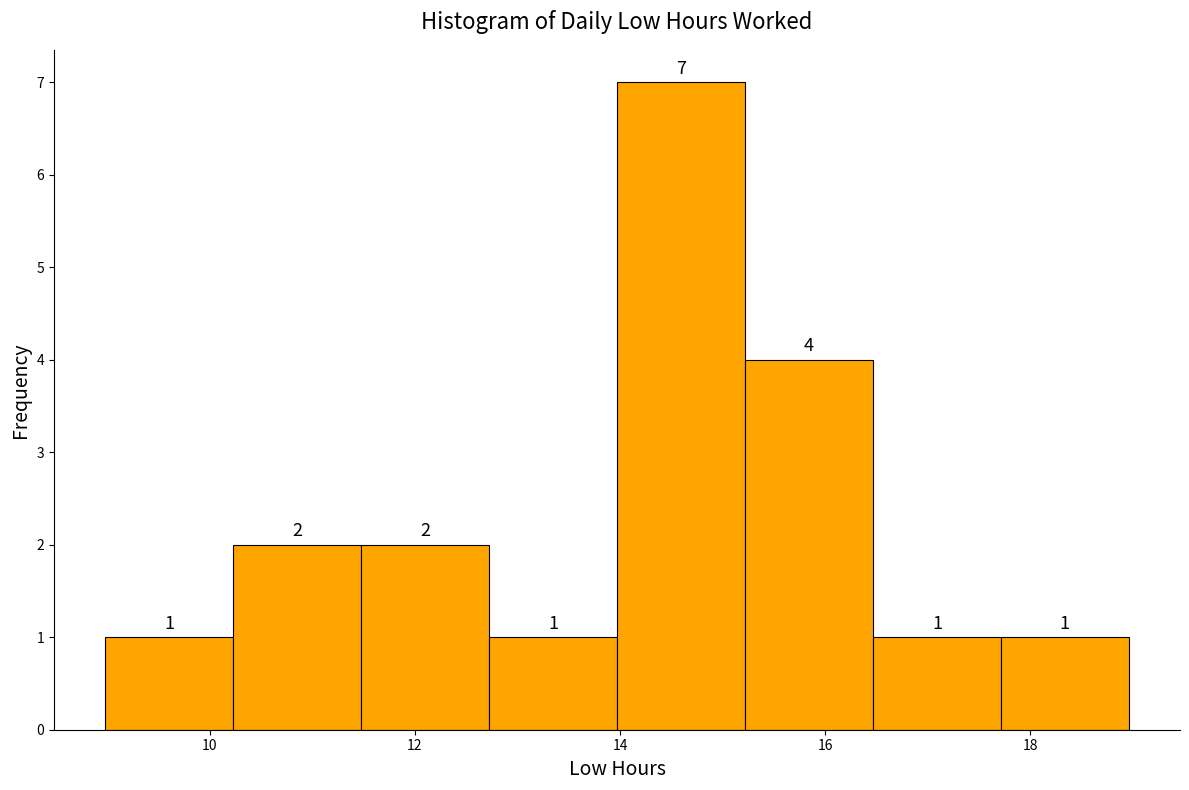

Reading left to right, transcribe this chart: for each bar, give the range it covers on the x-axis and its height. The bar edges are not printed on the chart, so give them approximately, as read against the axis.

9.0 to 10.2: 1
10.2 to 11.4: 2
11.4 to 12.8: 2
12.8 to 14.0: 1
14.0 to 15.2: 7
15.2 to 16.4: 4
16.4 to 17.8: 1
17.8 to 19.0: 1